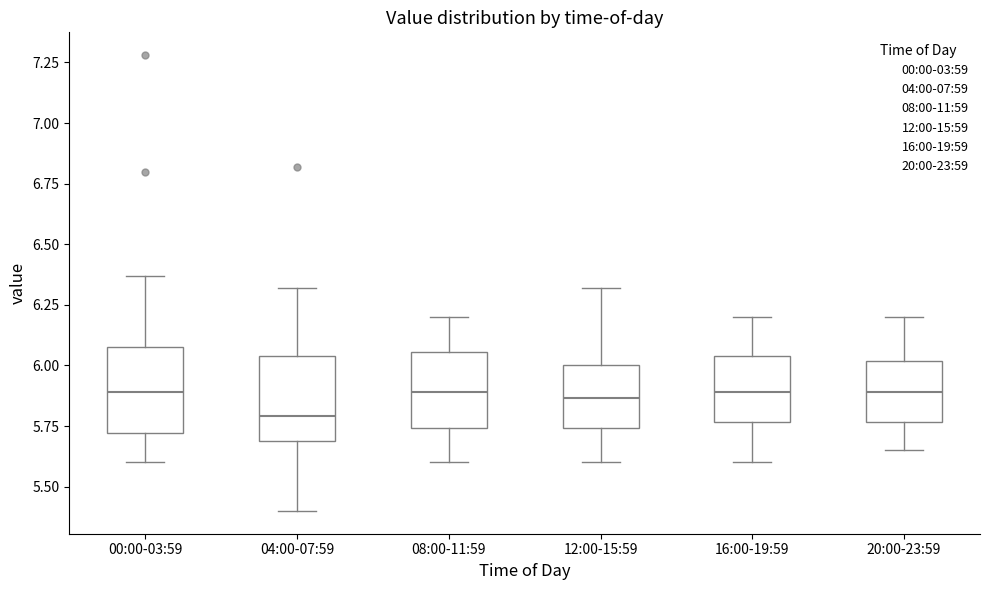

Reading left to right, read every box against the y-axis: the position of its median line, the range the box covers, and the ends of its whiskers. The values are not printed on the chart, so give them approximately, as read against the axis.

00:00-03:59: median 5.90, box 5.70 to 6.10, whiskers 5.60 to 6.35
04:00-07:59: median 5.80, box 5.70 to 6.05, whiskers 5.40 to 6.30
08:00-11:59: median 5.90, box 5.75 to 6.05, whiskers 5.60 to 6.20
12:00-15:59: median 5.85, box 5.75 to 6.00, whiskers 5.60 to 6.30
16:00-19:59: median 5.90, box 5.75 to 6.05, whiskers 5.60 to 6.20
20:00-23:59: median 5.90, box 5.75 to 6.00, whiskers 5.65 to 6.20